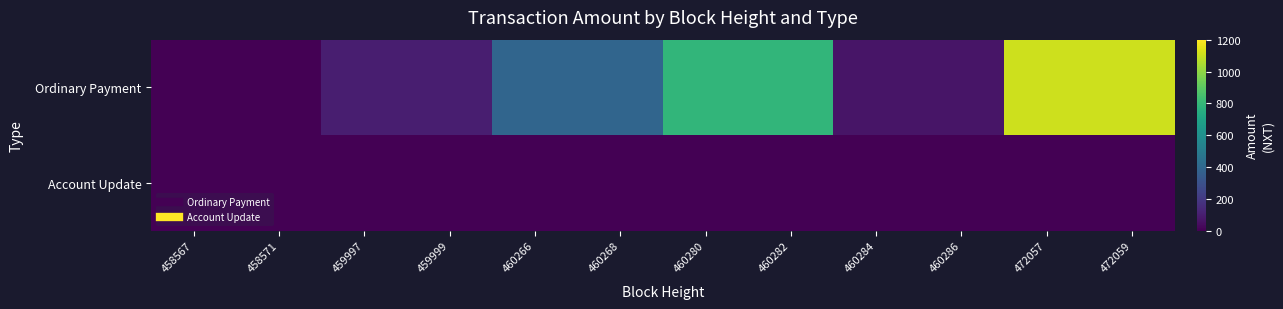

Reading right to left, transcribe all the data shown in this chart.

Ordinary Payment: 472059=1108.0	472057=1109.0	460286=69.0	460284=70.0	460282=789.0	460280=792.0	460268=389.9	460266=390.9	459999=99.0	459997=100.0	458571=0.0	458567=2.0
Account Update: 472059=0.0	472057=0.0	460286=0.0	460284=0.0	460282=0.0	460280=0.0	460268=0.0	460266=0.0	459999=0.0	459997=0.0	458571=1.0	458567=0.0